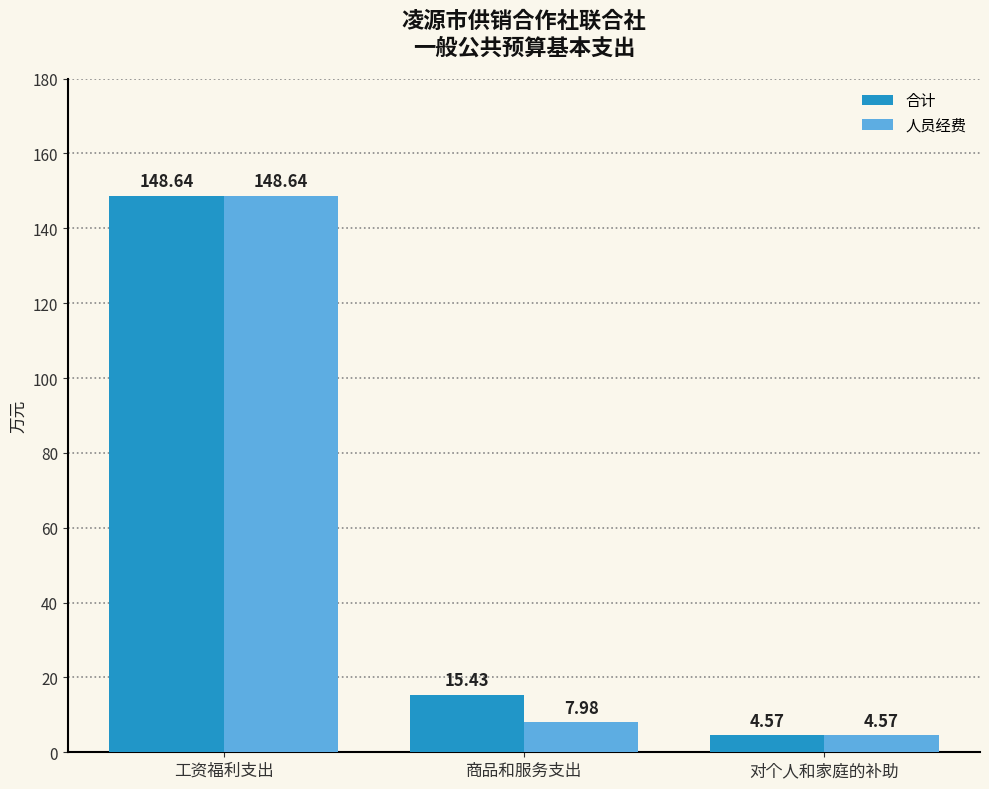

How many values in the 合计 series exceed 15?

2